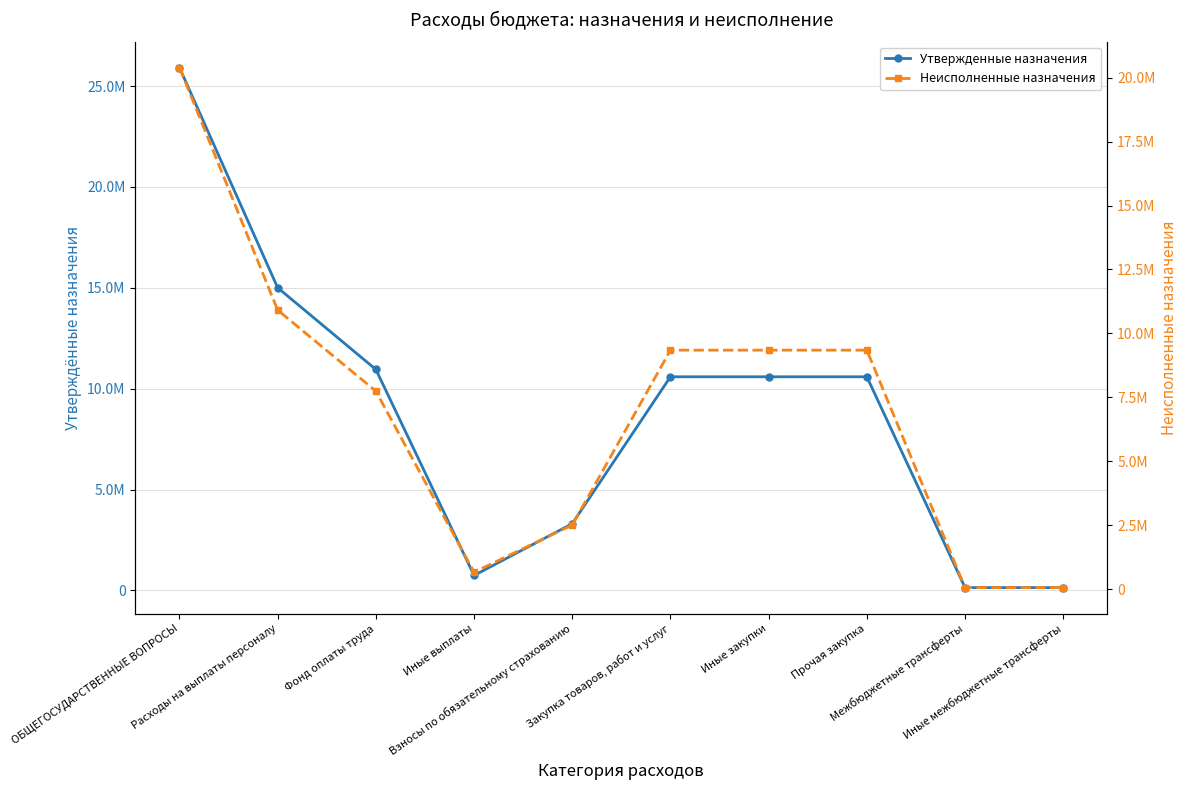

True or false: Неисполненные назначения and Утвержденные назначения intersect in this chart.

False